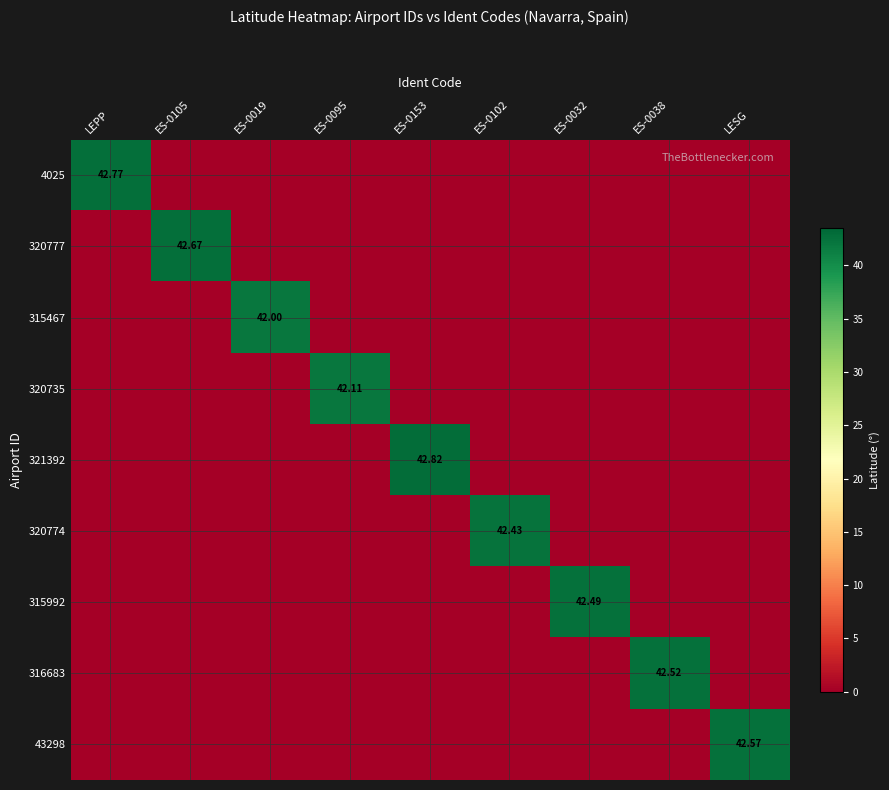

At which label does 4025 reach its peak?

LEPP